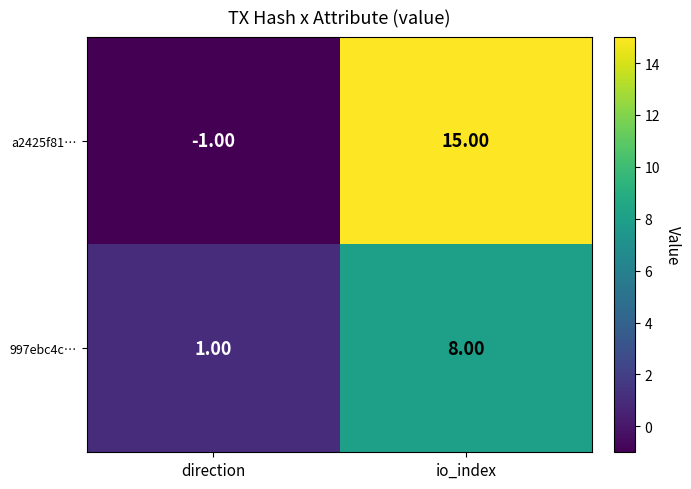

Which series has the widest spread of values?

a2425f81…